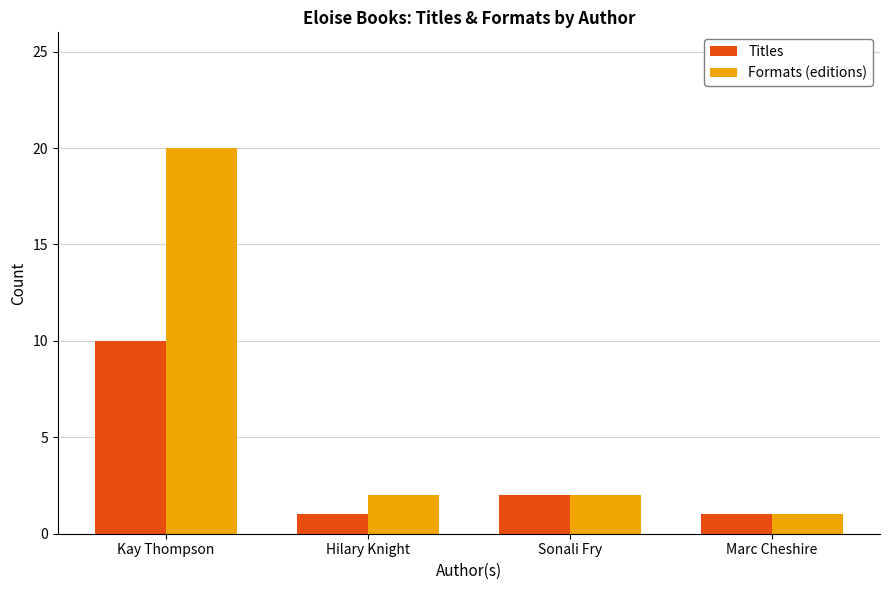

What is the value of the Formats (editions) bar at the 3rd from the left?

2